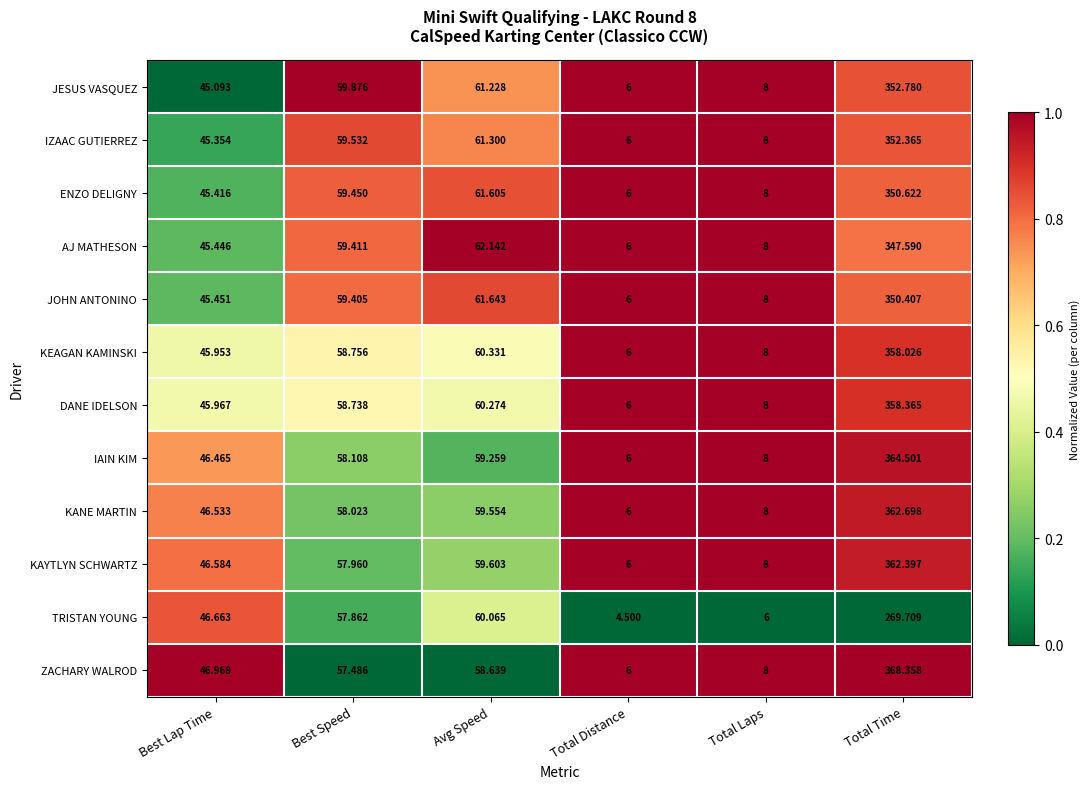

What is the total value across all series at Total Distance?

70.5